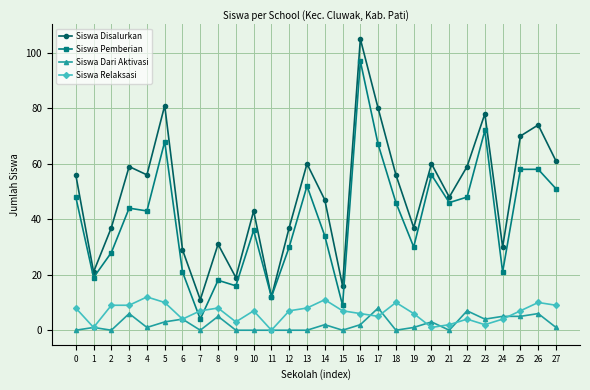

What is the value of the Siswa Relaksasi point at the 9th from the left?

8